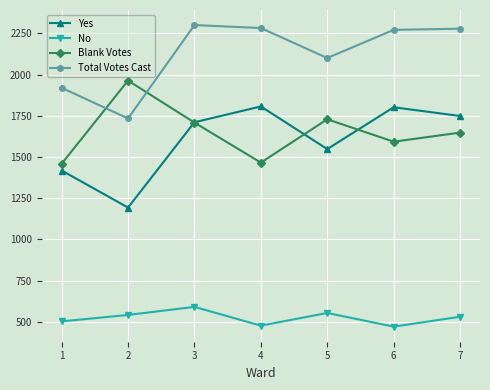

What is the difference between the Blank Votes values at 6 and 7?

55